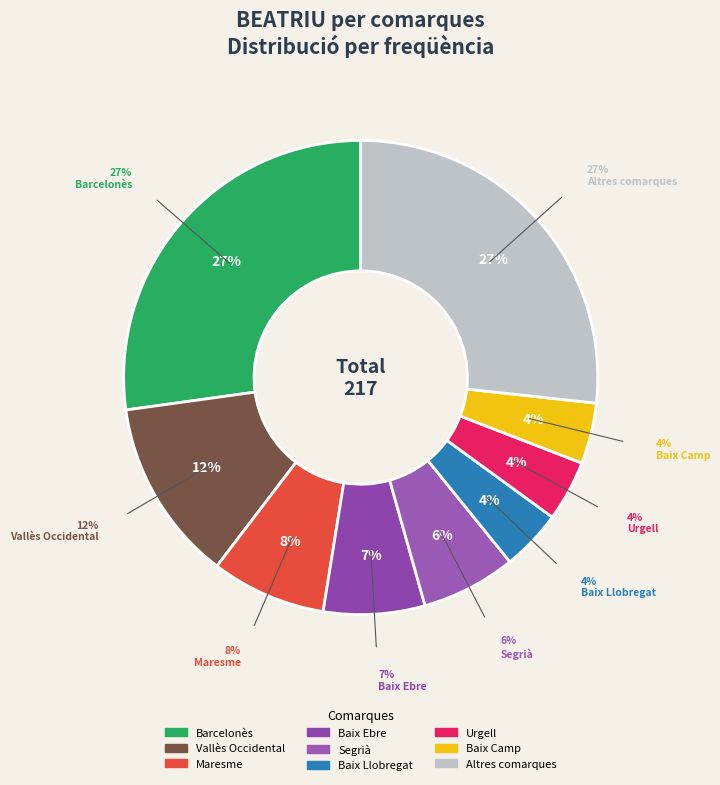

To the nearest percent, what percentage of the pie is Urgell?

4%